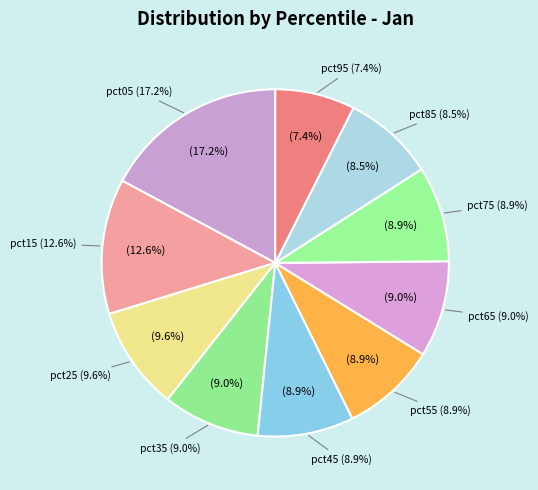

Is it true that pct15 is 1% of the pie?

False